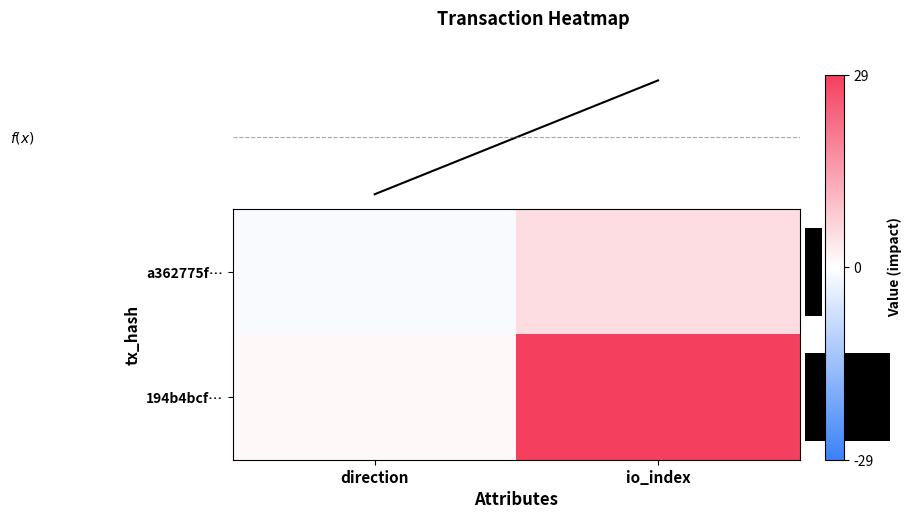

The a362775f… series shows 5 at io_index. True or false?

True